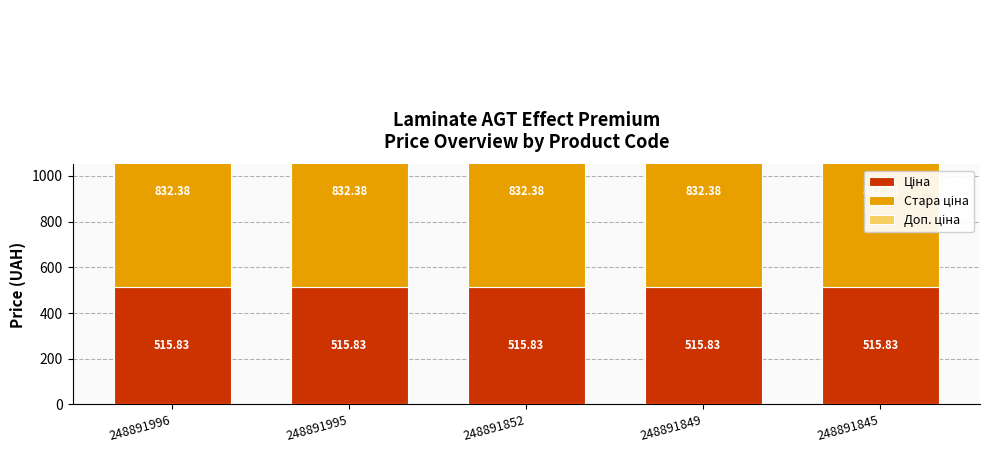

Reading left to right, list all the values displayed in this chart.

Ціна: 515.8	515.8	515.8	515.8	515.8
Стара ціна: 832.4	832.4	832.4	832.4	832.4
Доп. ціна: 699.0	699.0	699.0	699.0	699.0